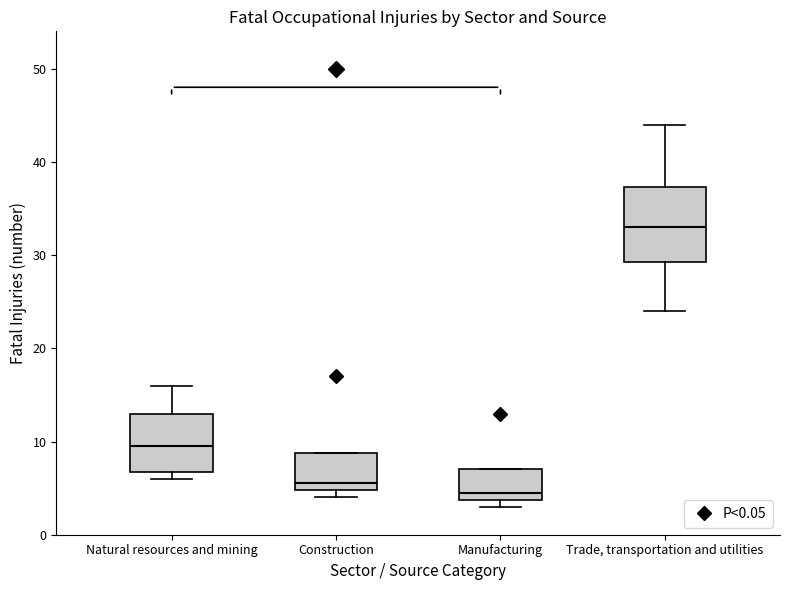

Comparing the boxes themselves (not the whiskers), which one is the tallest?

Trade, transportation and utilities